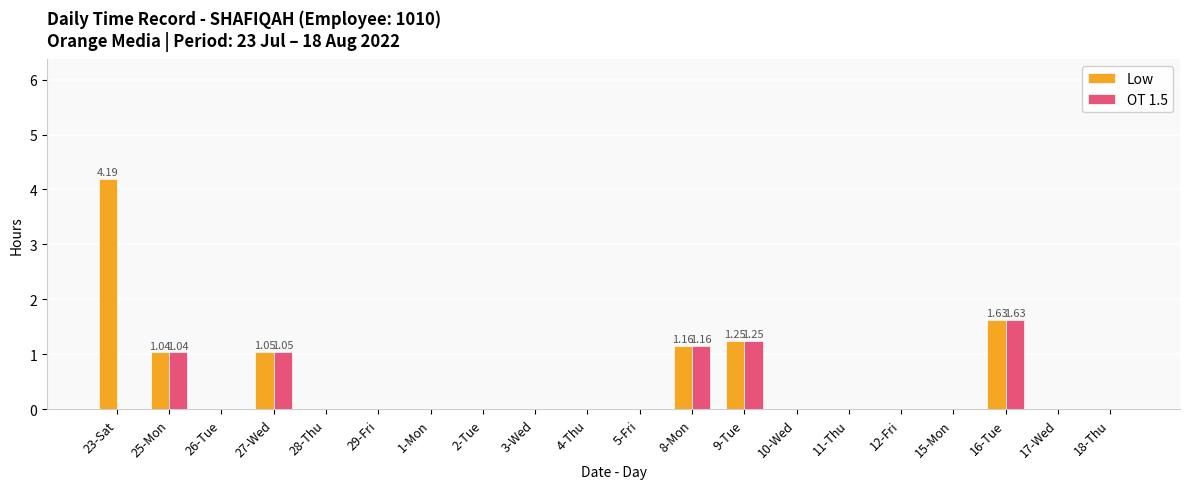

How many series are shown in this chart?

2